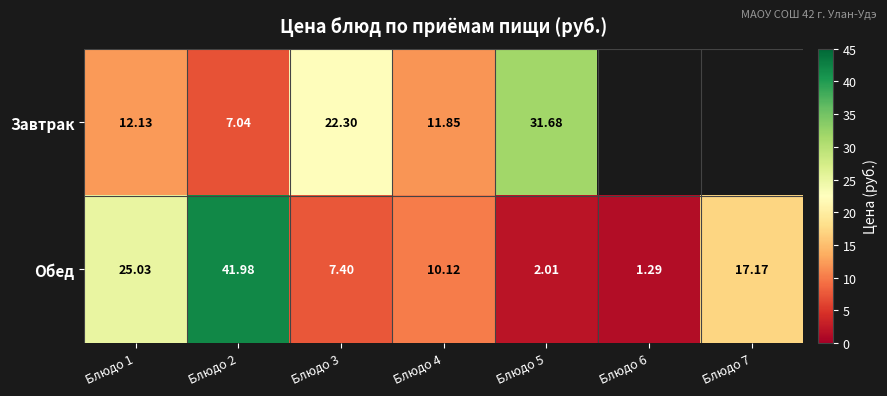

What is the difference between the Завтрак values at Блюдо 3 and Блюдо 1?

10.2